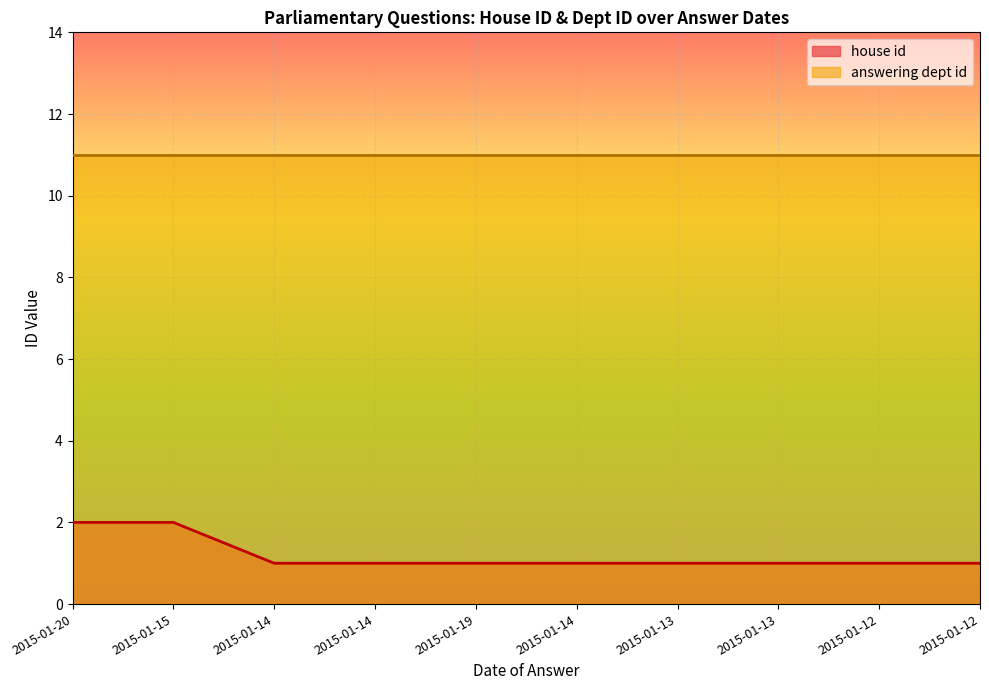

True or false: the data shows 1 at 2015-01-12.

False